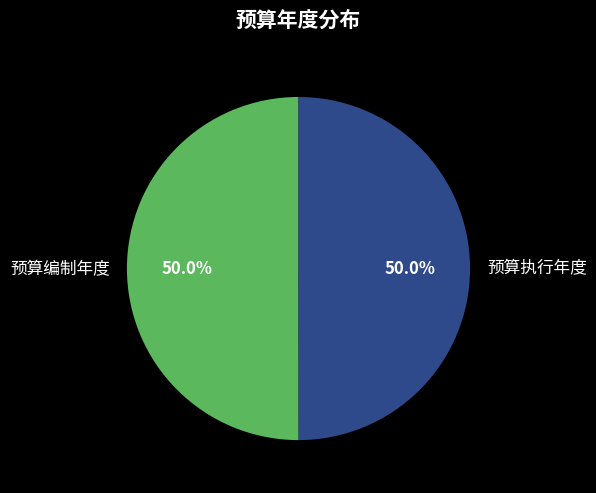

The 预算执行年度 slice represents 37% of the pie. True or false?

False